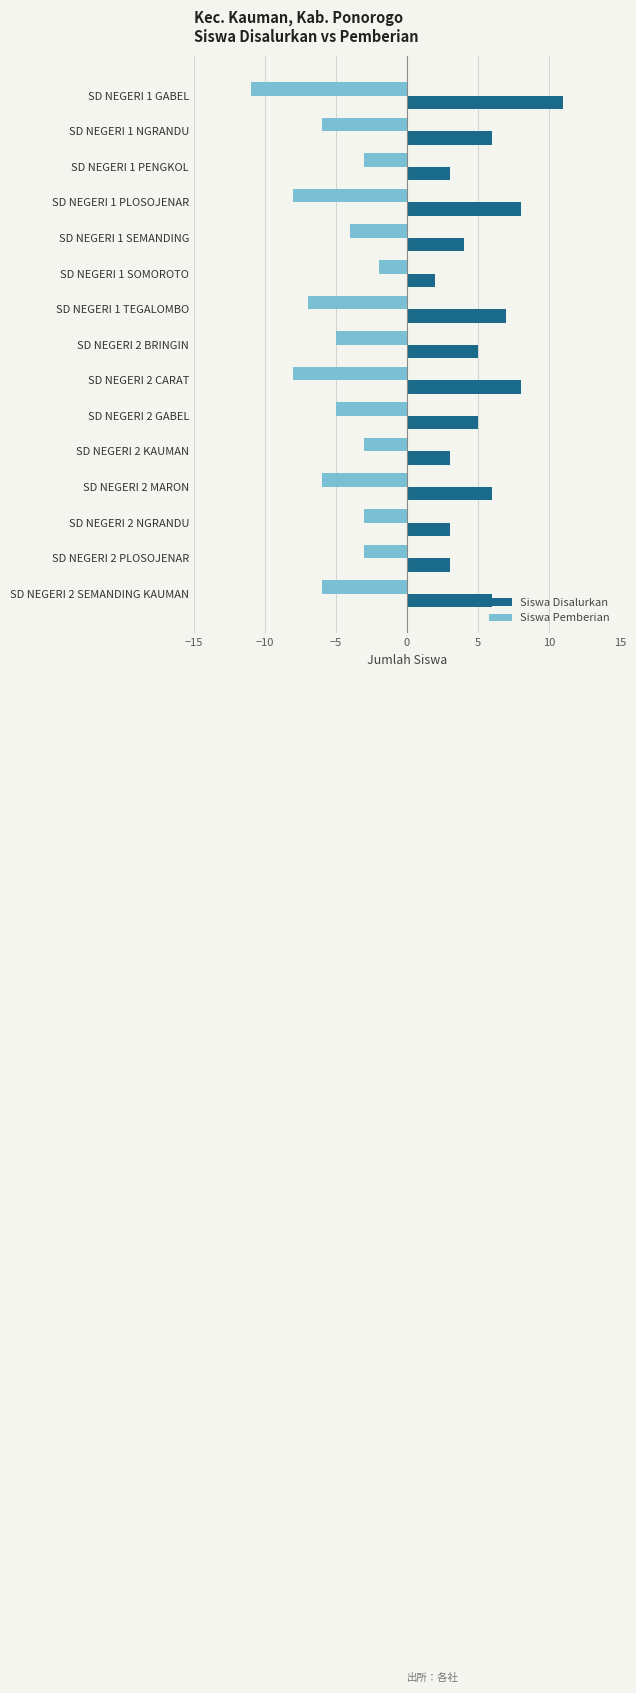

Is it true that Siswa Disalurkan equals 6 at SD NEGERI 2 MARON?

True